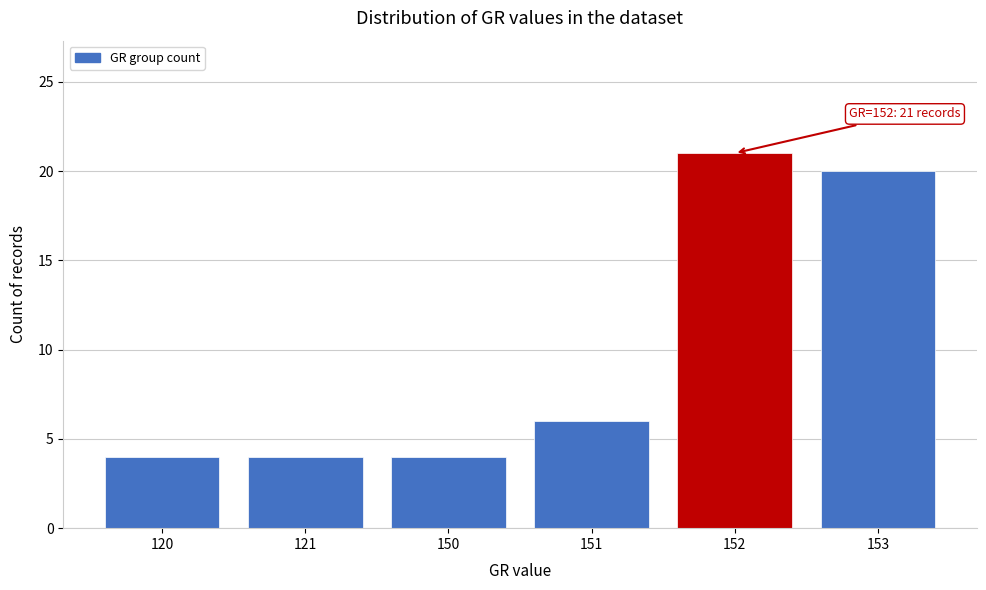

Reading right to left, what are all the values shown in this chart?

153=20	152=21	151=6	150=4	121=4	120=4